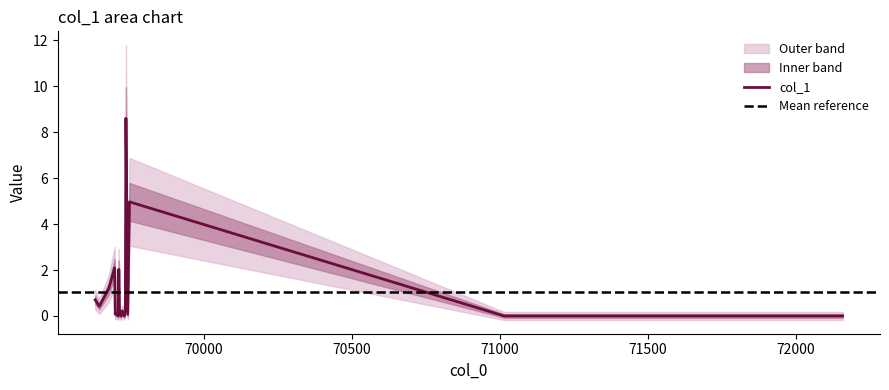

Is it true that the value at 69737 is 8.6?

True